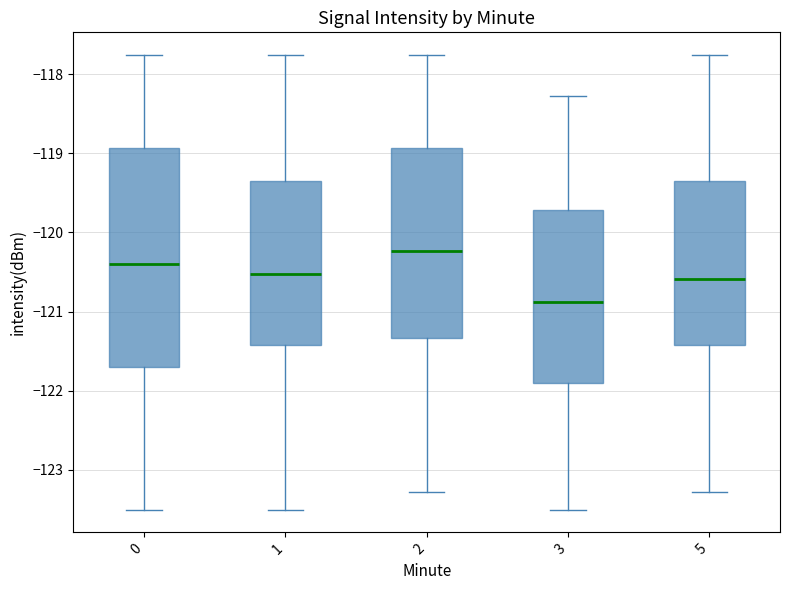

Which box is the tallest, from its lower edge to its upper edge?

0